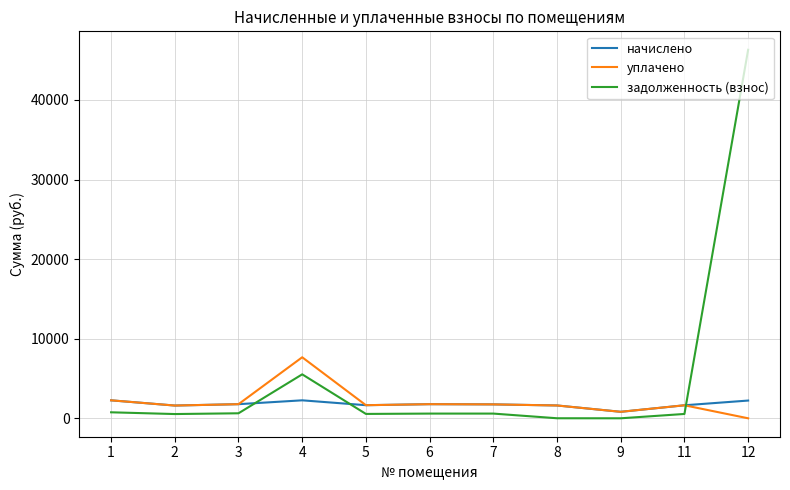

At which category does уплачено reach its first local peak?

4